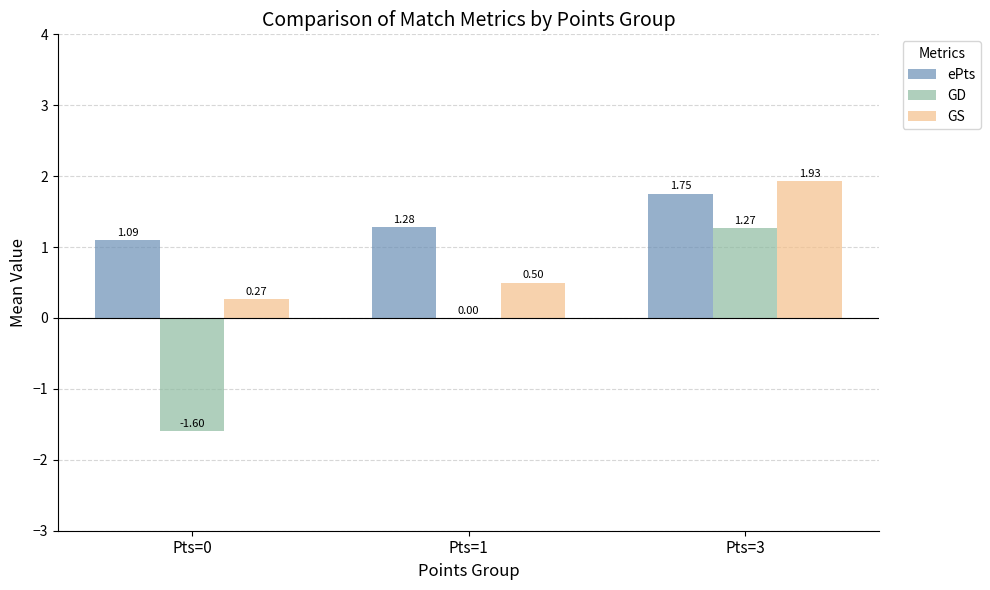

The GS series shows 0.5 at Pts=1. True or false?

True